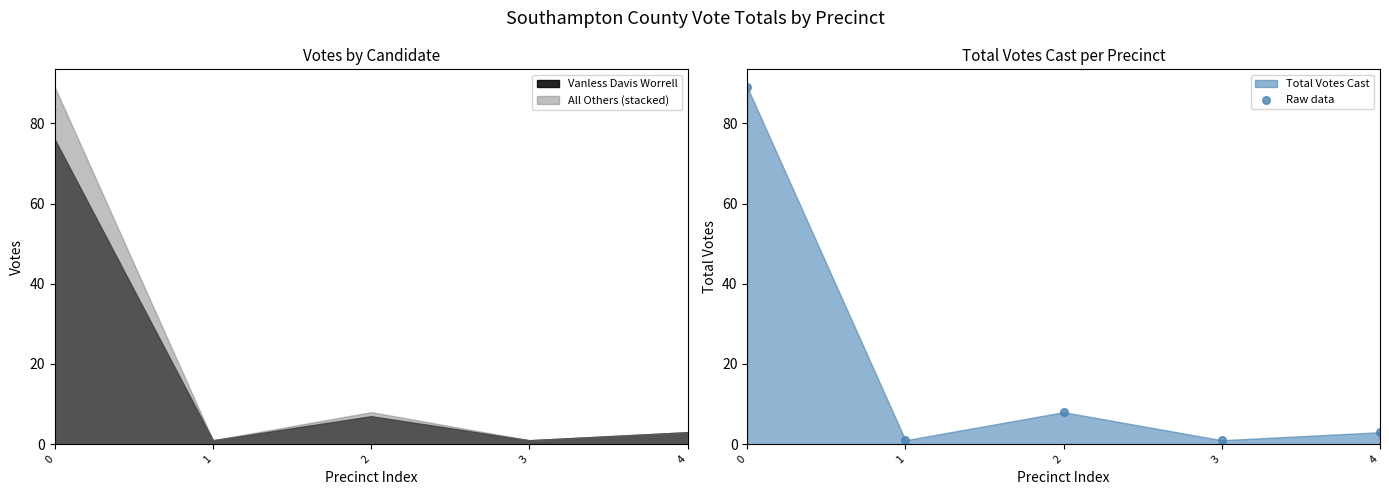

What is the change in value from 0 to 1?

-88